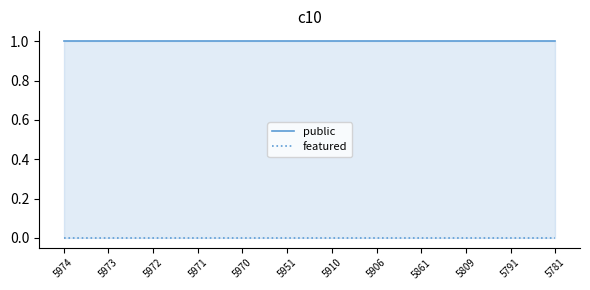

At which category does the chart reach its peak across all series?

5974